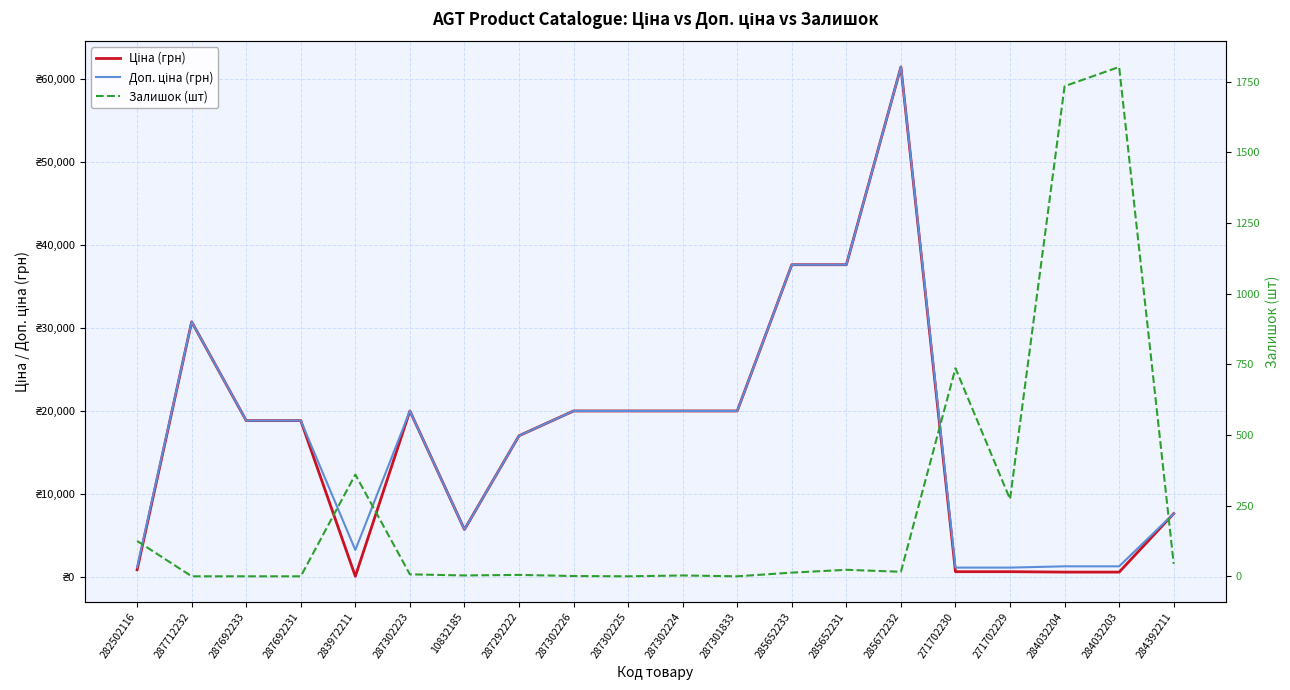

How many values in the Ціна (грн) series exceed 18796?

11